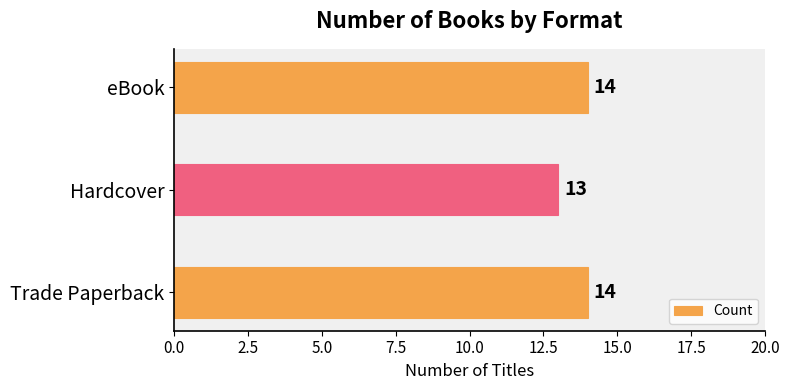

Reading bottom to top, what are all the values shown in this chart?

Trade Paperback=14	Hardcover=13	eBook=14